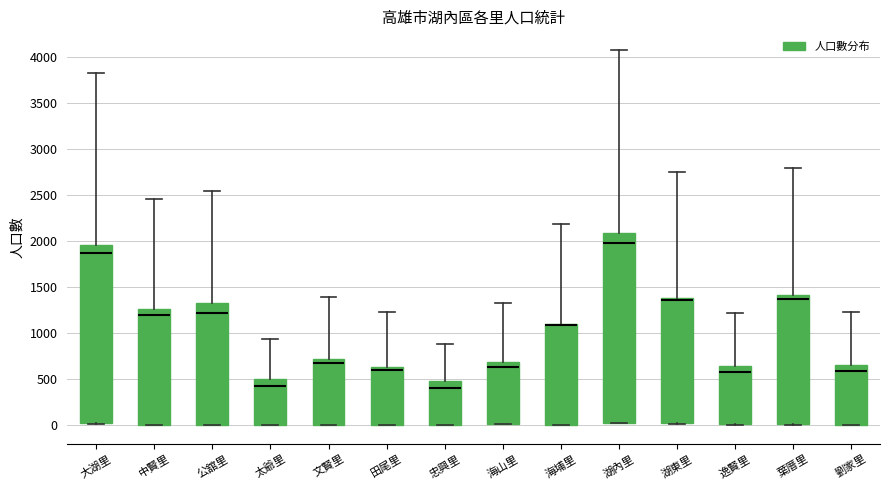

Comparing the boxes themselves (not the whiskers), which one is the tallest?

湖內里